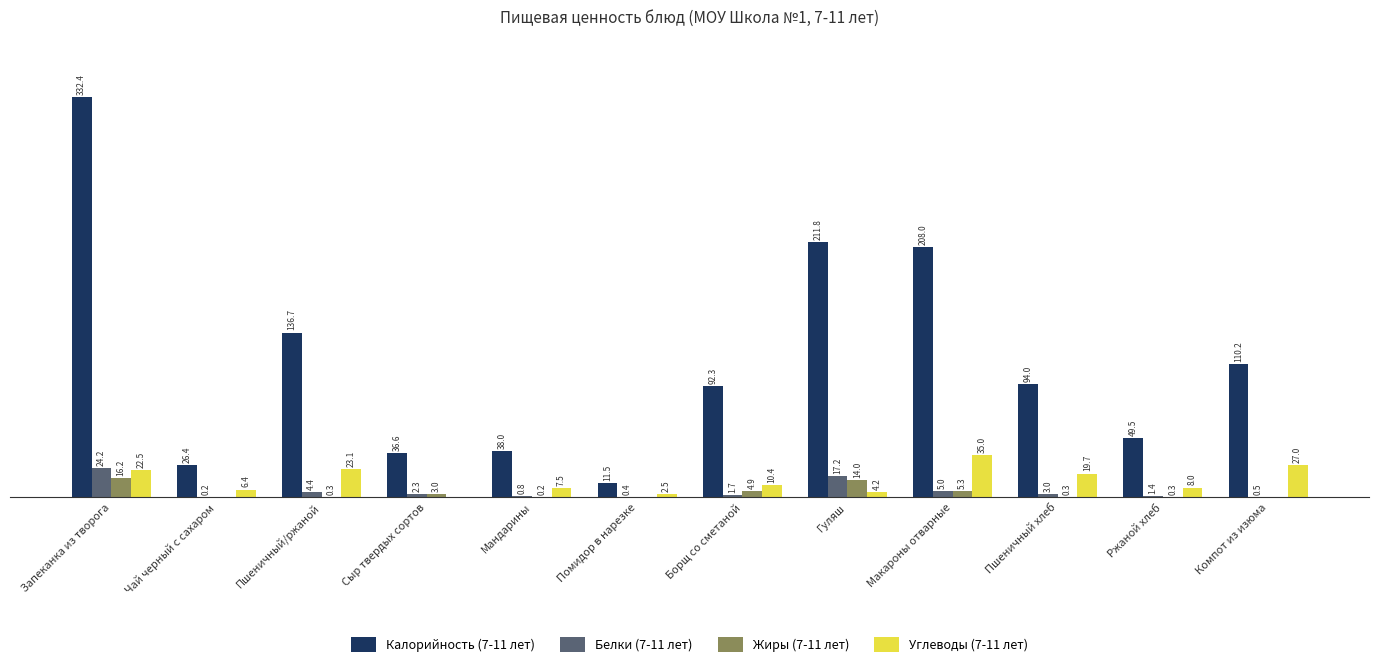

Does the chart contain stacked bars?

No